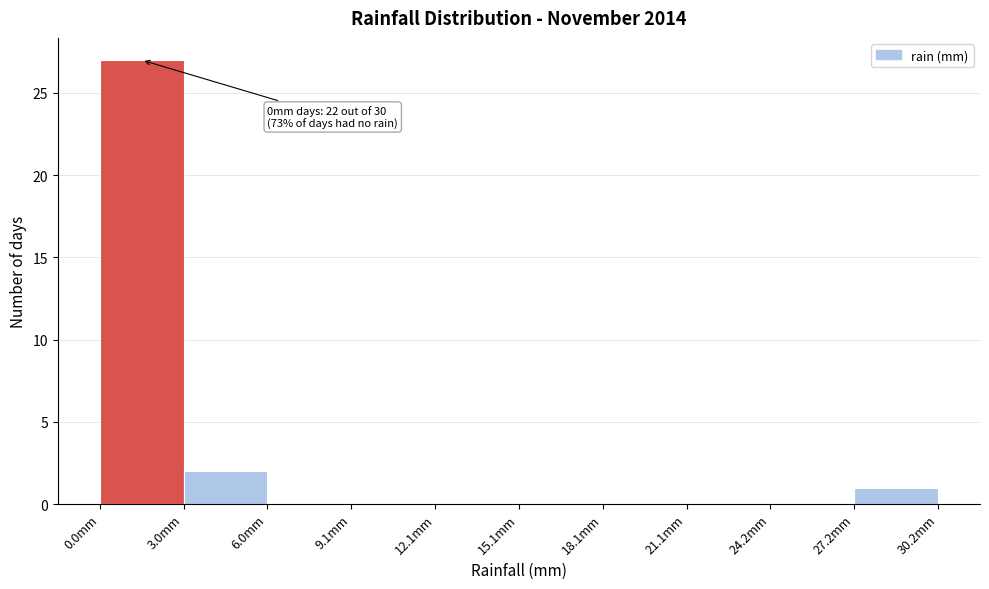

Over which range of the x-axis is the bar tallest?

0 to 3